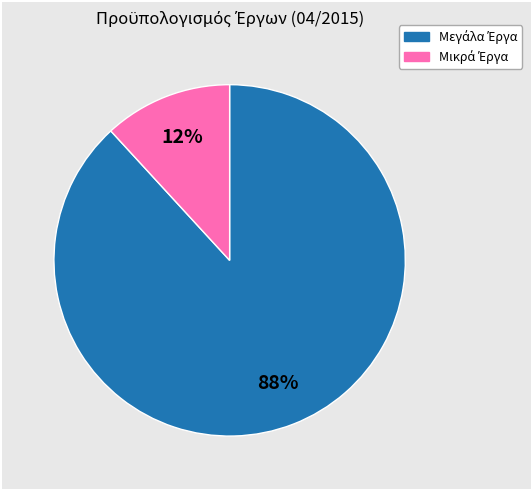

To the nearest percent, what is the difference between the largest and smallest slice percentages?

76%